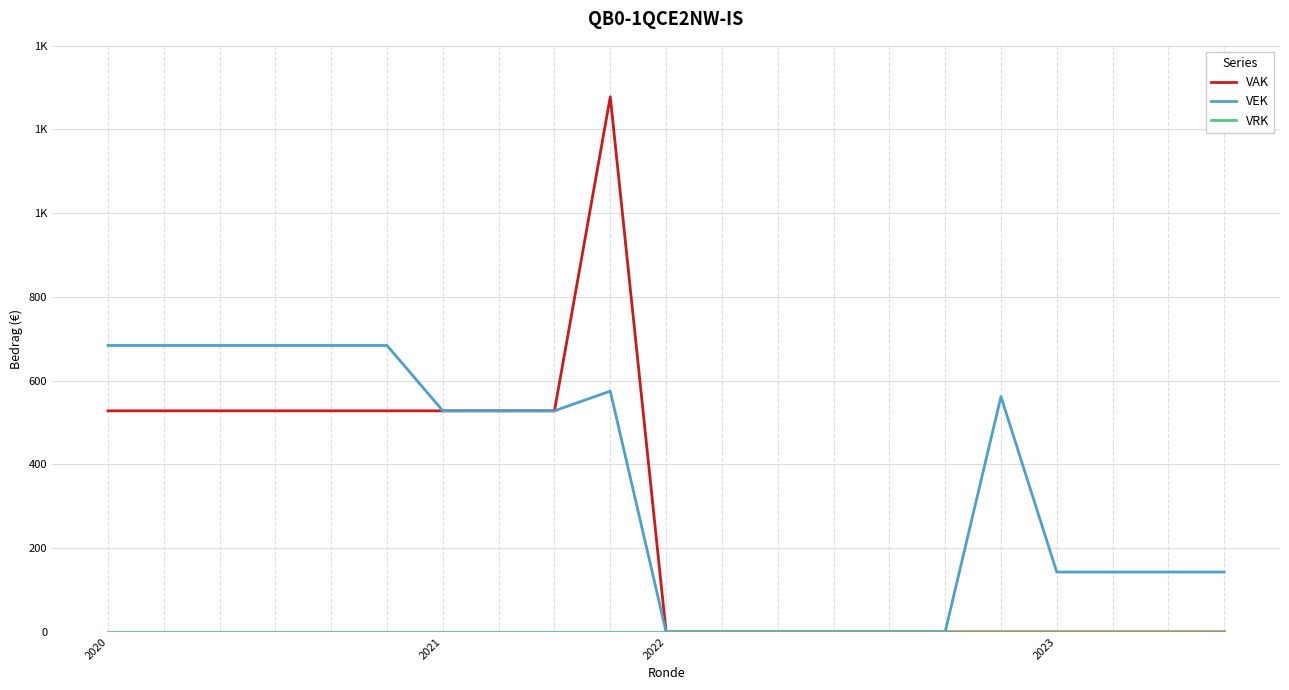

Is this an area chart (filled region under the line)?

No